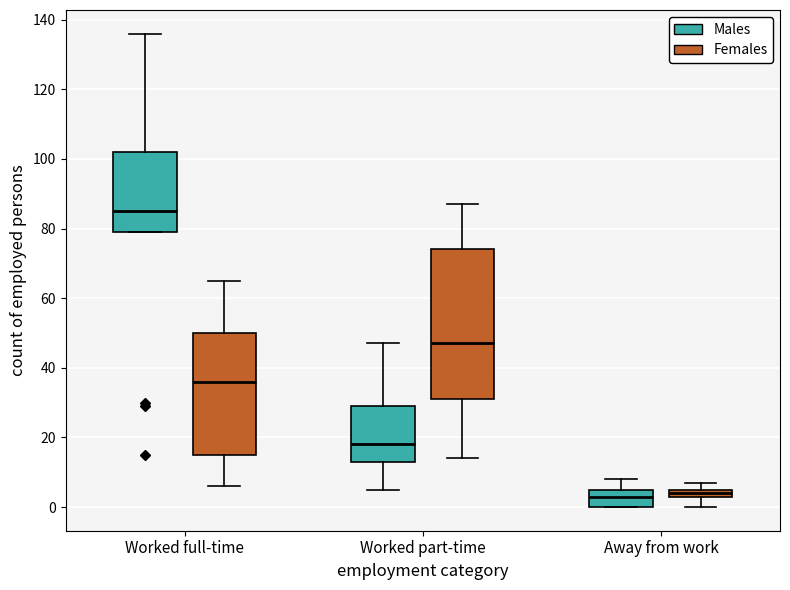

Which box is the tallest, from its lower edge to its upper edge?

Worked part-time (Females)